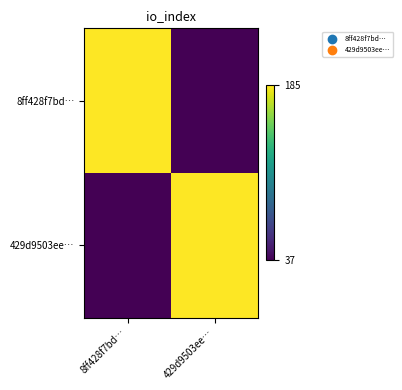

Which series has the widest spread of values?

8ff428f7bd…